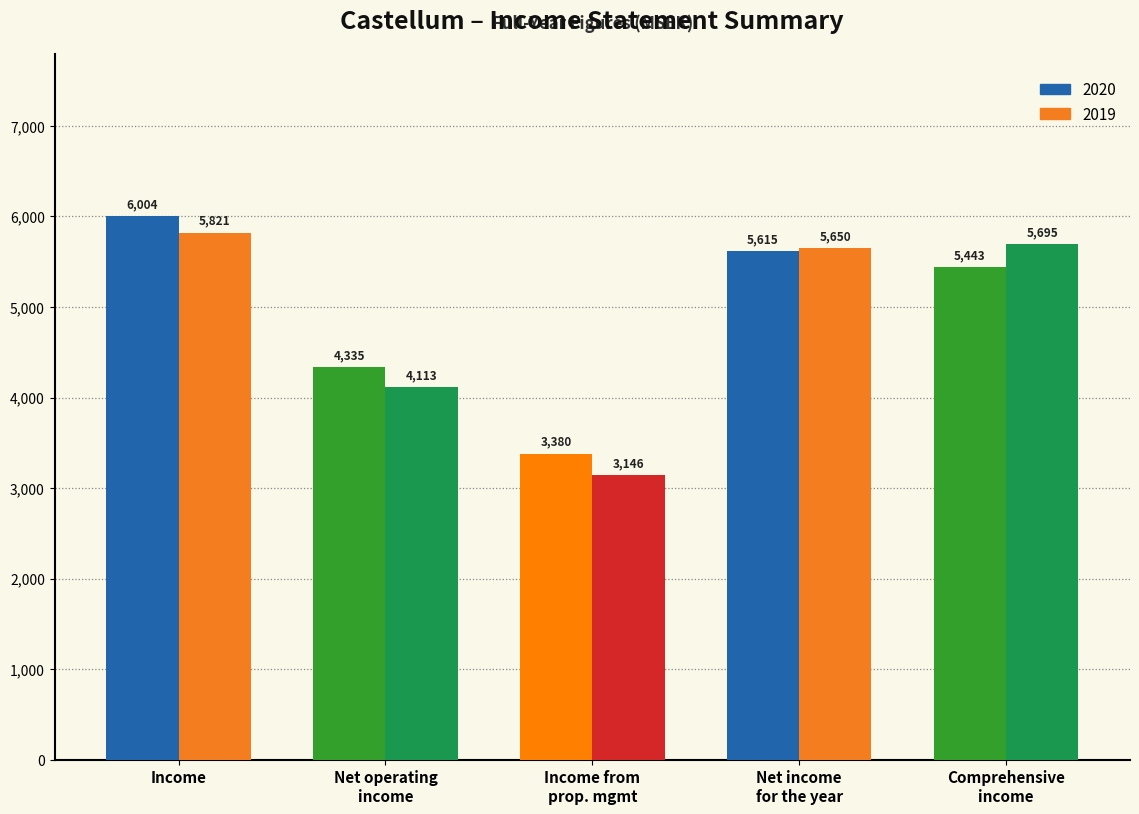

Reading left to right, transcribe all the data shown in this chart.

2020: 6004	4335	3380	5615	5443
2019: 5821	4113	3146	5650	5695